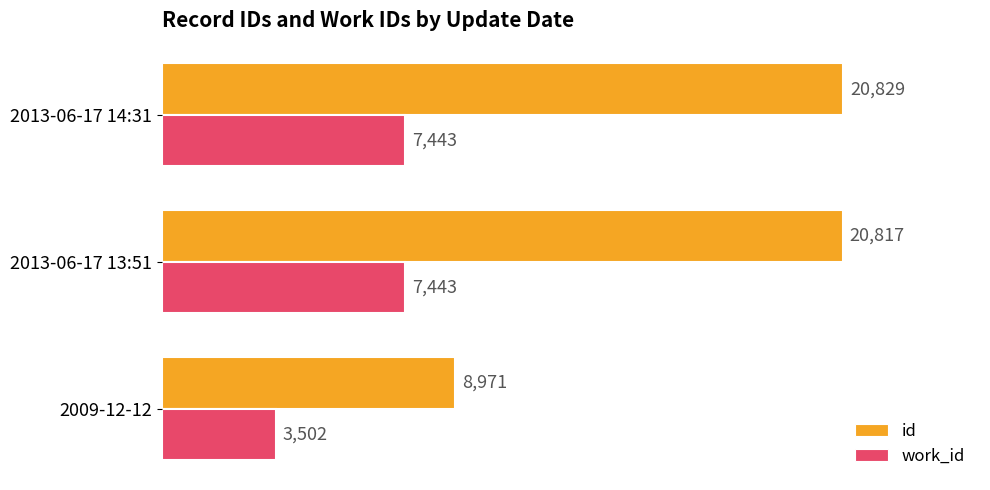

Where is work_id nearest to the value 5472?

2009-12-12